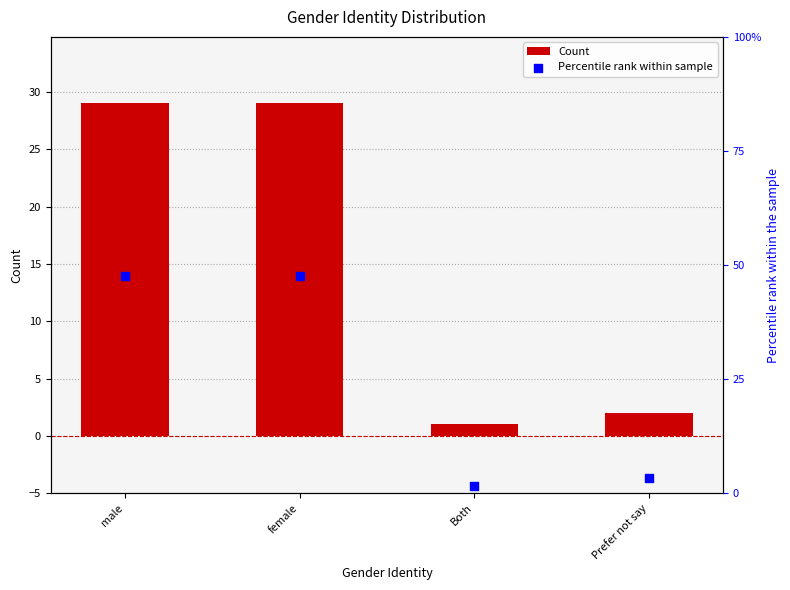

Which series reaches the maximum Y coordinate?

Percentile rank within sample